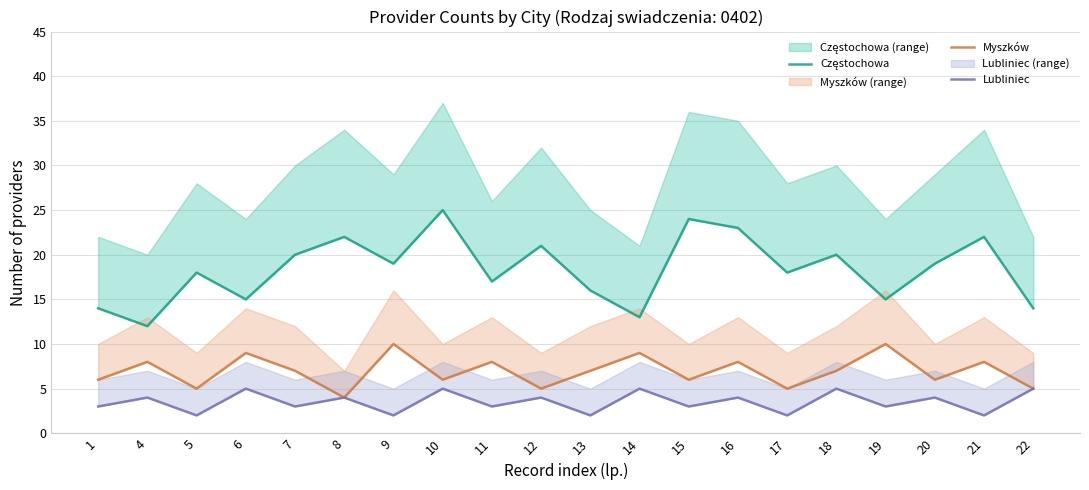

What is the difference between the highest and lowest values at 15?

21